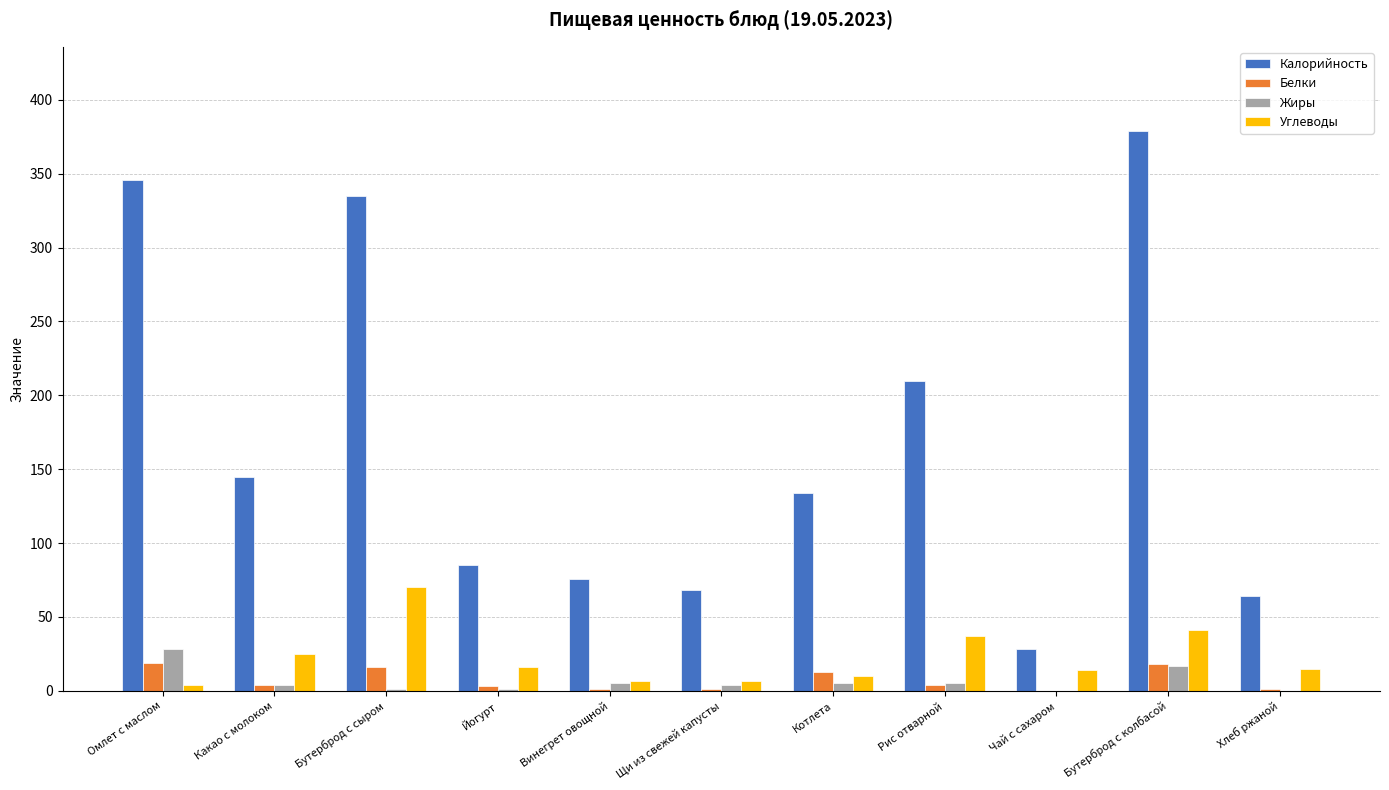

Are the bars horizontal?

No